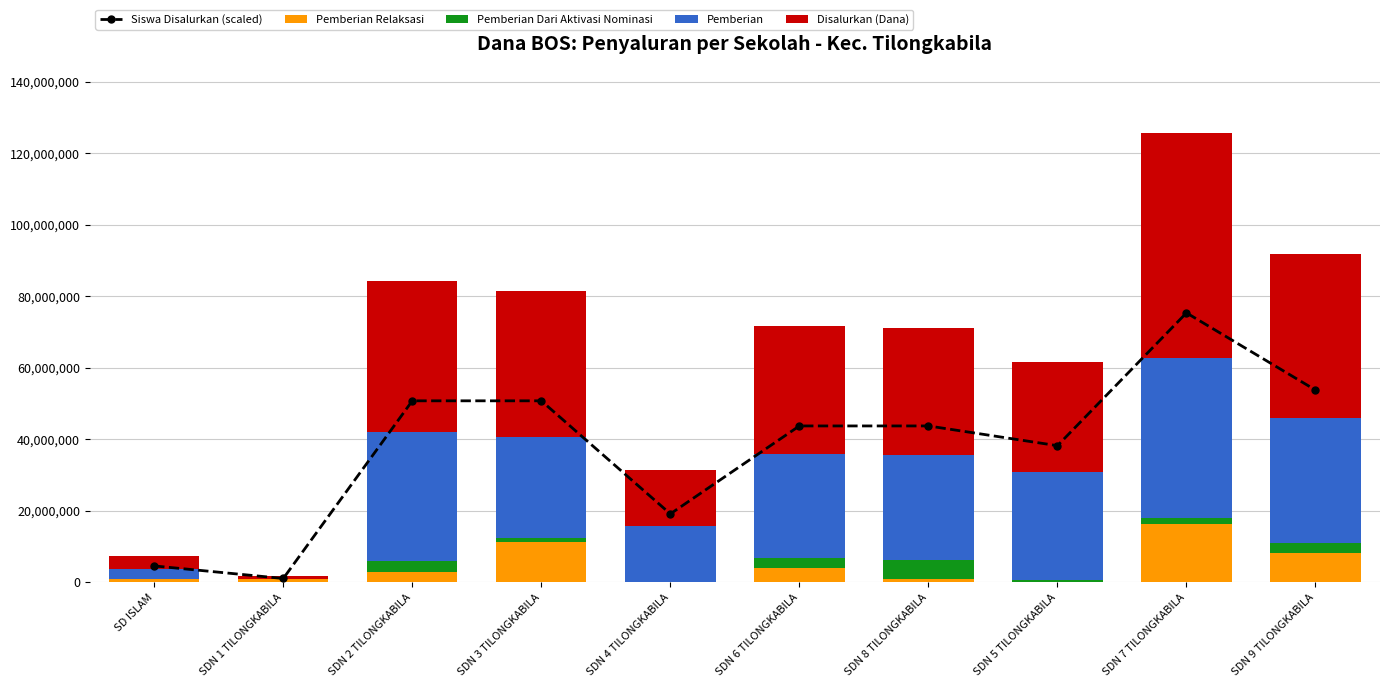

Which series has the largest total across all categories?

Siswa Disalurkan (scaled)